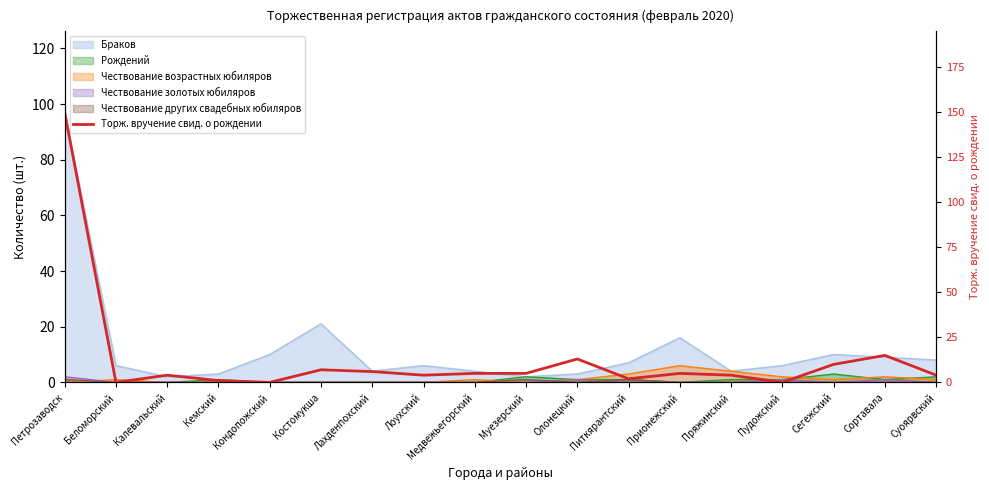

Where is the data nearest to the value 75?

Сортавала